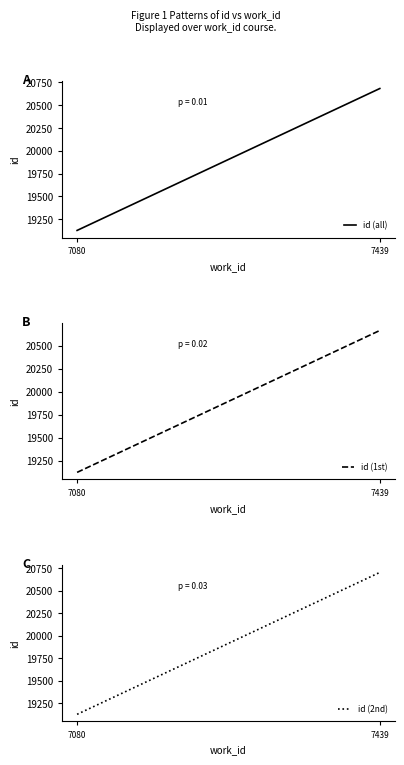

Which series has the largest total across all categories?

id (2nd)